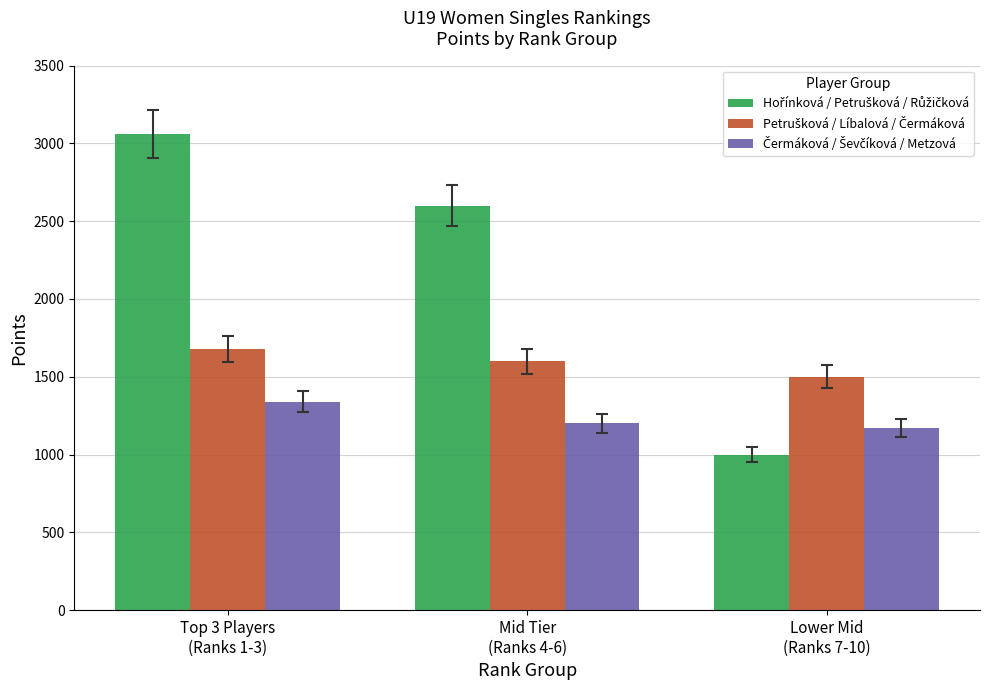

What is the greatest value displayed?

3060